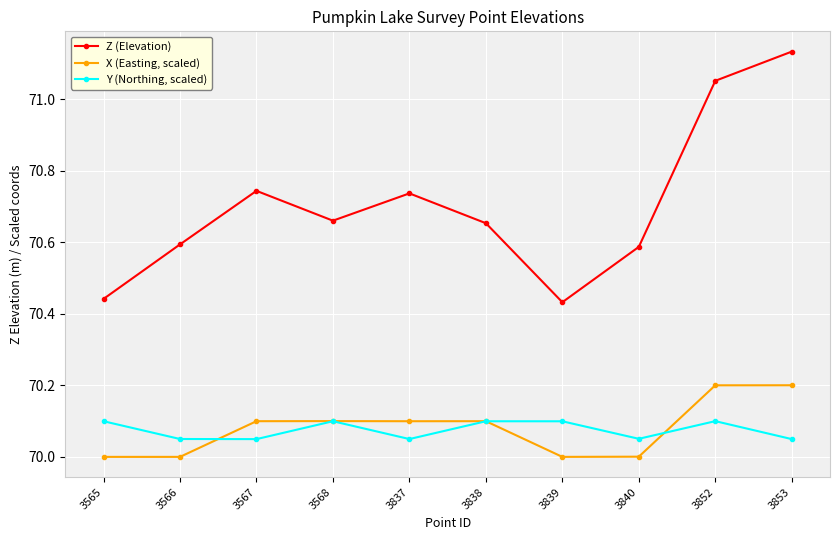

Is the value of Z (Elevation) at 3566 greater than the value of Y (Northing, scaled) at 3839?

Yes